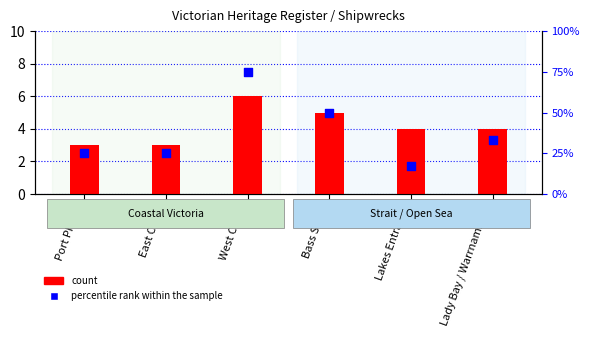

What are all the series names shown in the legend?

count, percentile rank within the sample